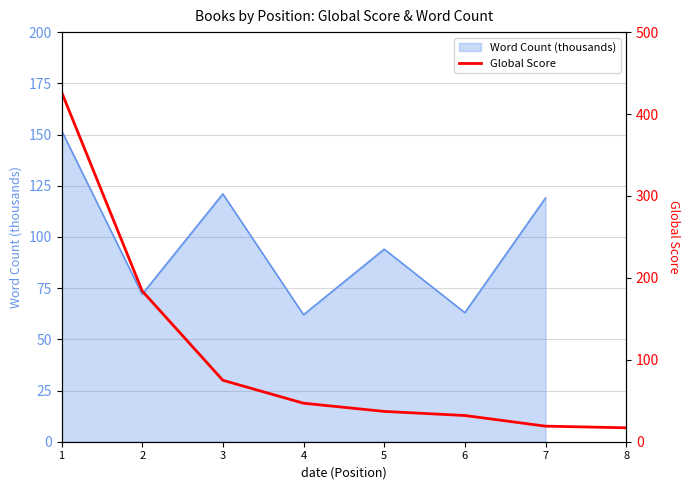

Between 6 and 2, which is larger?

2